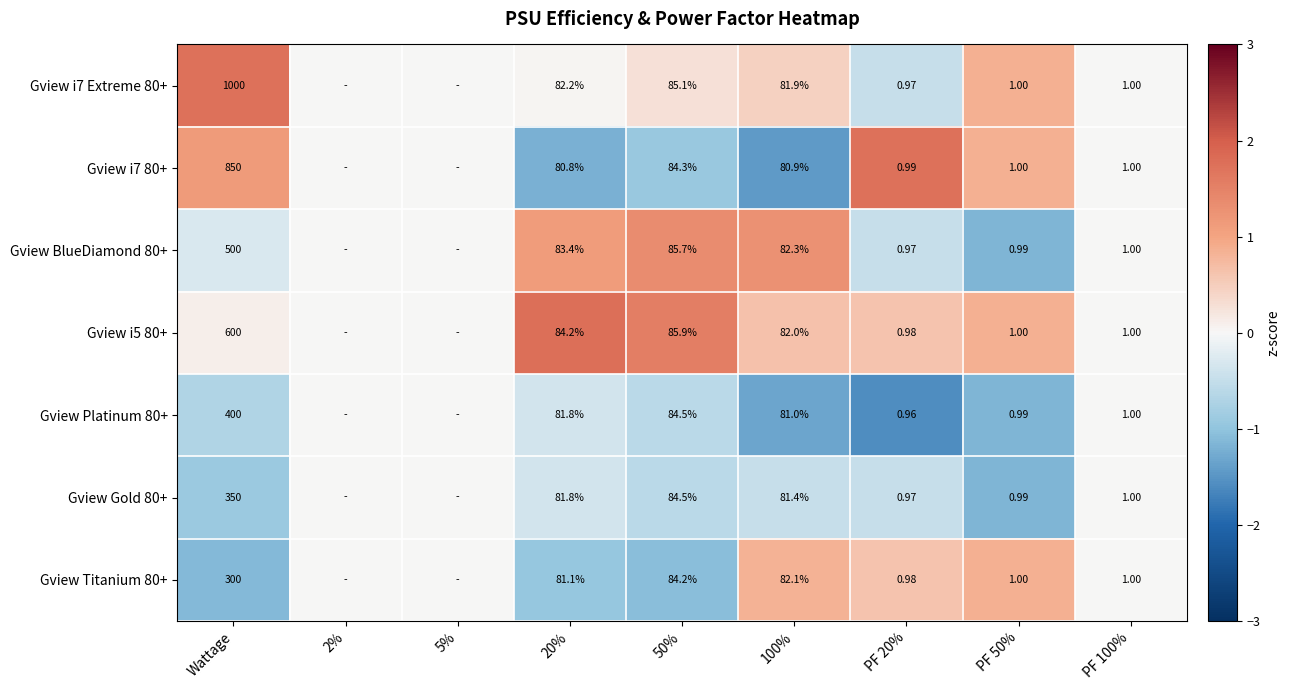

Is the value of Gview BlueDiamond 80+ at PF 100% greater than the value of Gview i7 80+ at 100%?

No